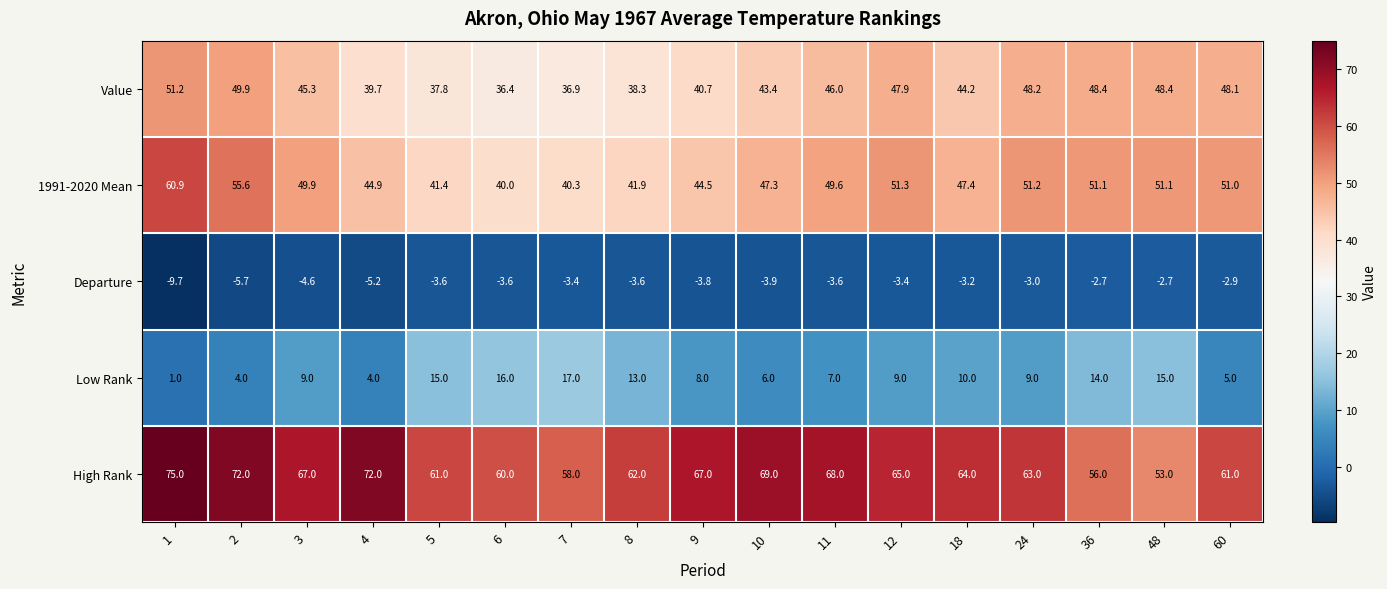

Where is Value nearest to the value 43?

10